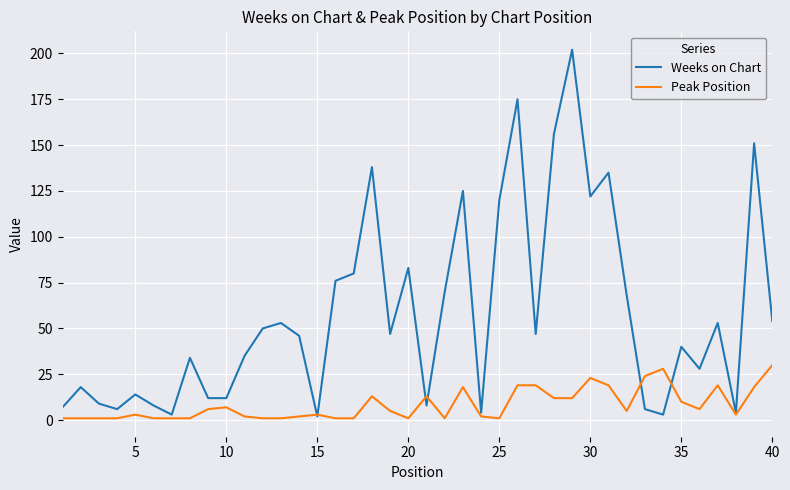

Which series has the widest spread of values?

Weeks on Chart